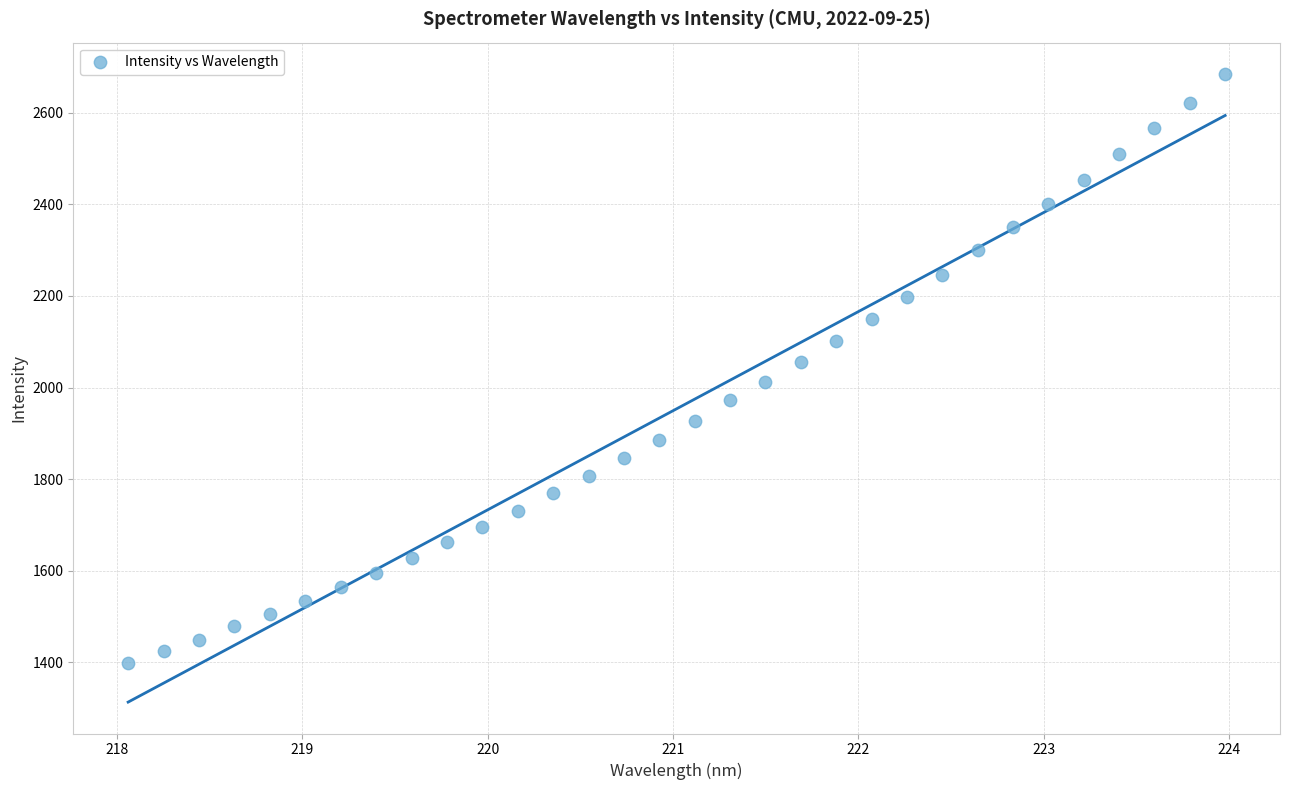

What is the range of X values (max minus min)?

5.9